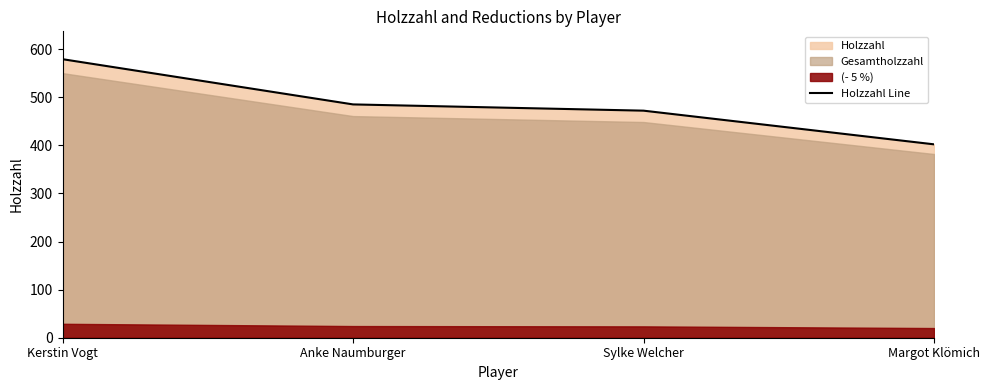

How many data points are above 485?

1